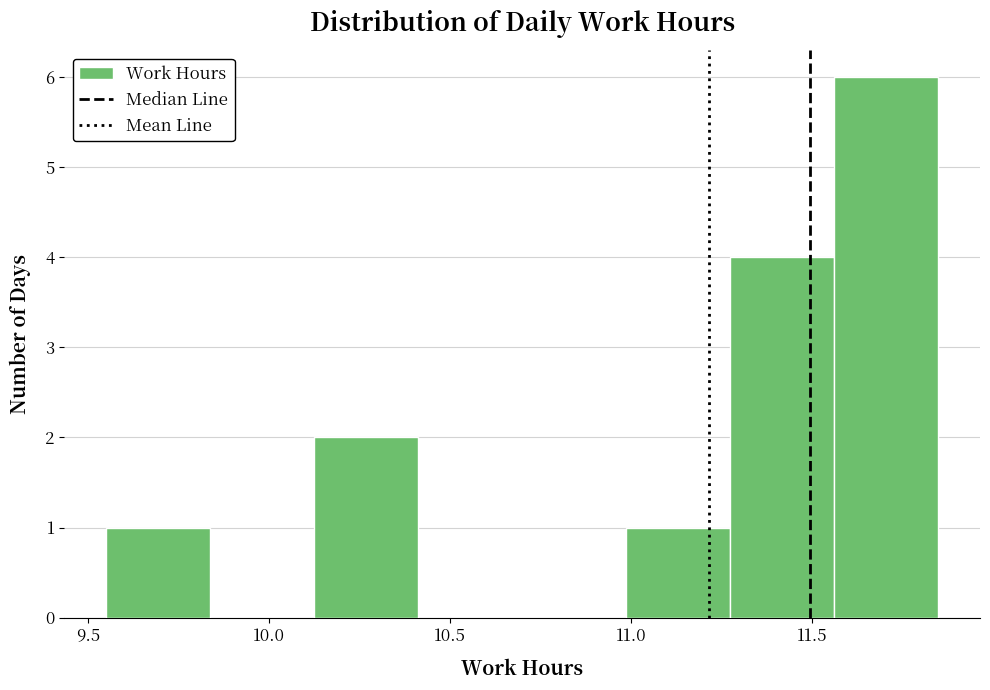

Reading left to right, list every bar in this chart as the range it spans on the x-axis followed by its height. Neither the bar edges nor the heights are printed on the chart, so give them approximately, as read against the axes.

9.55 to 9.85: 1
9.85 to 10.15: 0
10.15 to 10.40: 2
10.40 to 10.70: 0
10.70 to 11.00: 0
11.00 to 11.30: 1
11.30 to 11.55: 4
11.55 to 11.85: 6